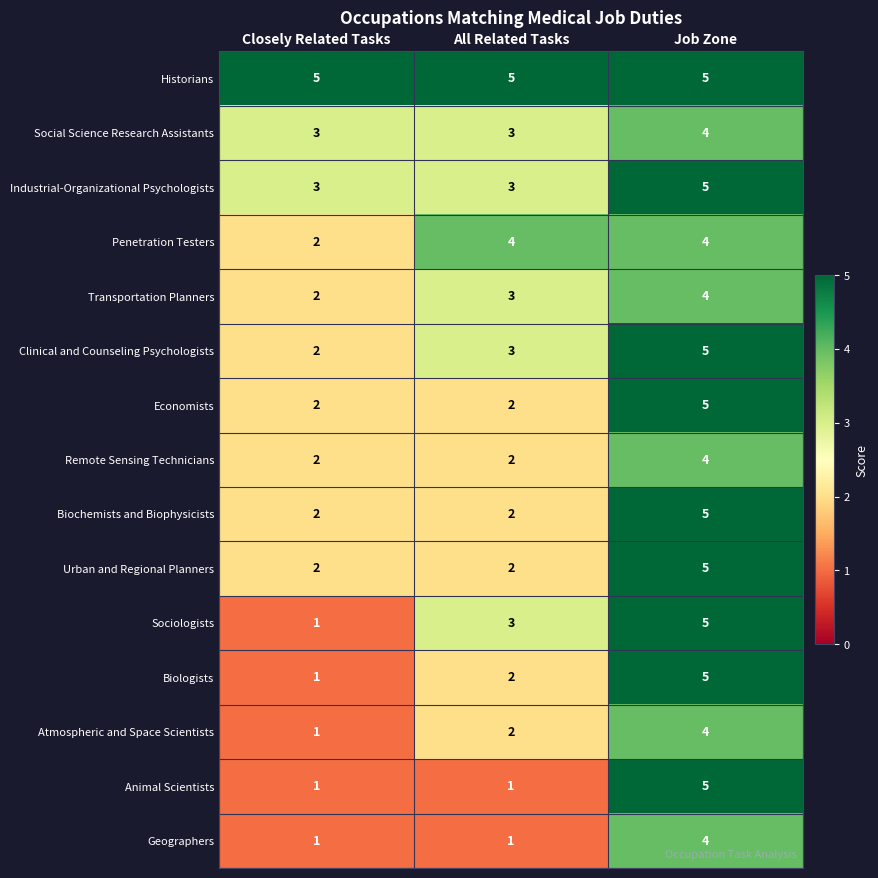

What is the approximate value of Economists at Job Zone?

5